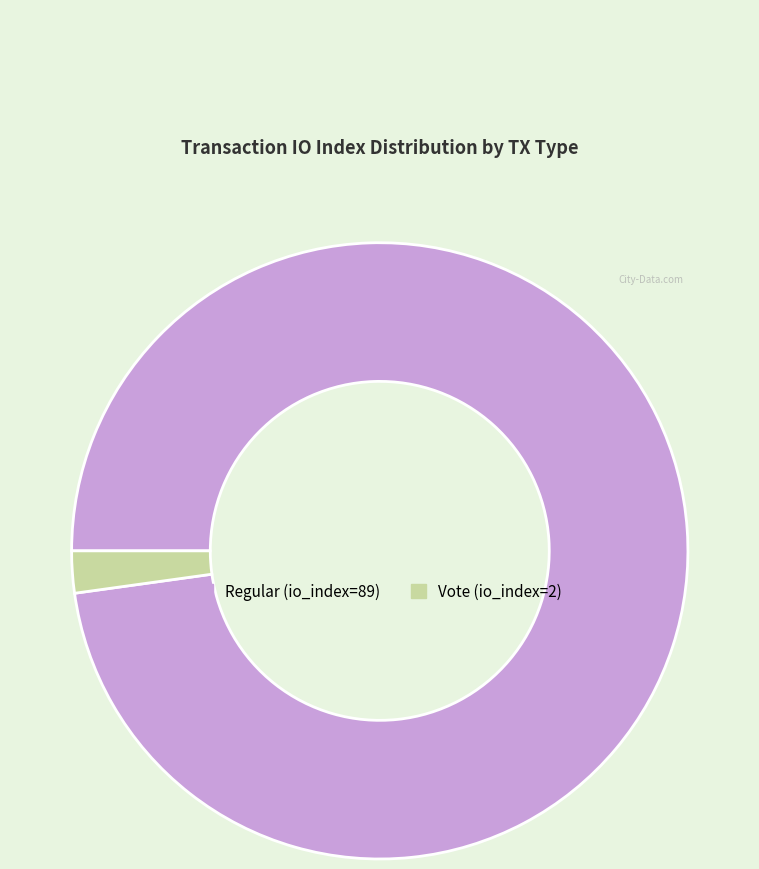

Is the sum of Vote (io_index=2) and Regular (io_index=89) greater than half?

Yes